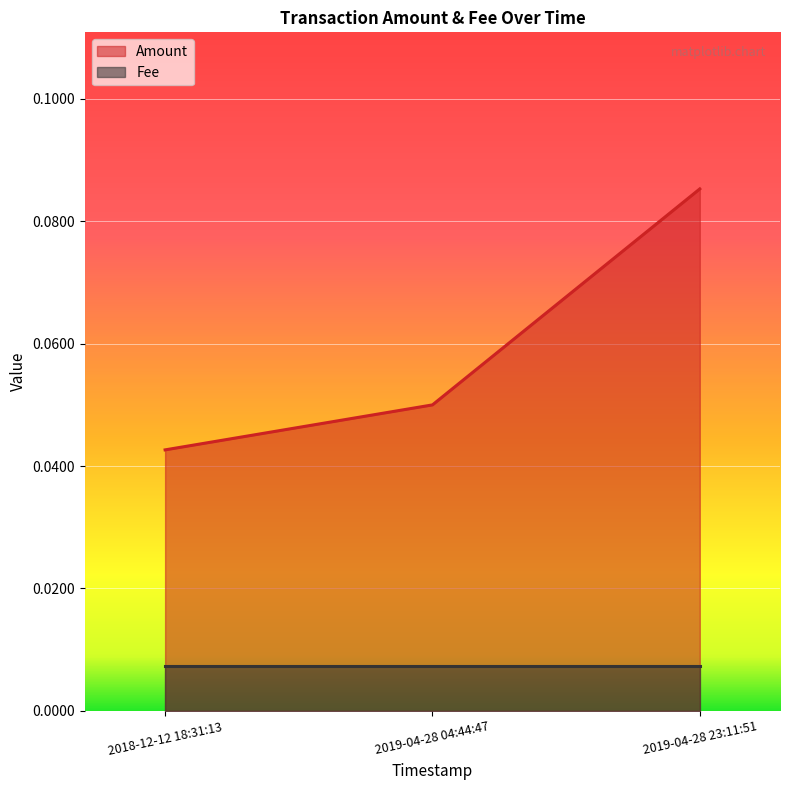

True or false: the data shows 0.1 at 2019-04-28 23:11:51.

True